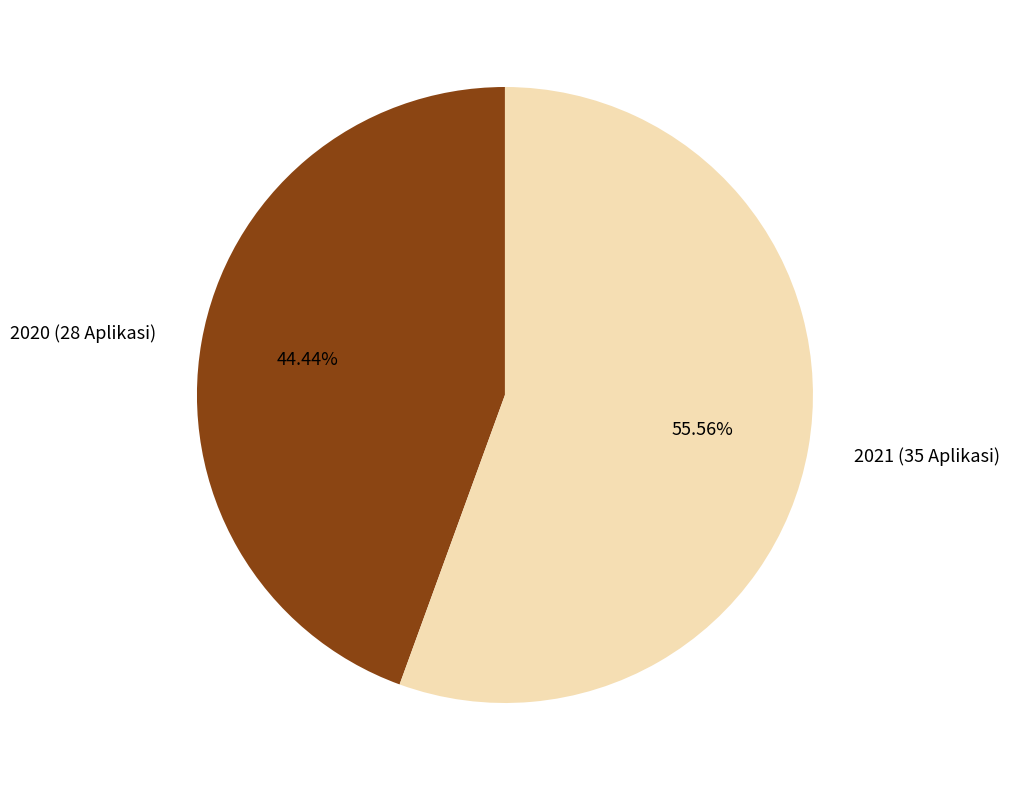

Between 2021 (35 Aplikasi) and 2020 (28 Aplikasi), which is larger?

2021 (35 Aplikasi)